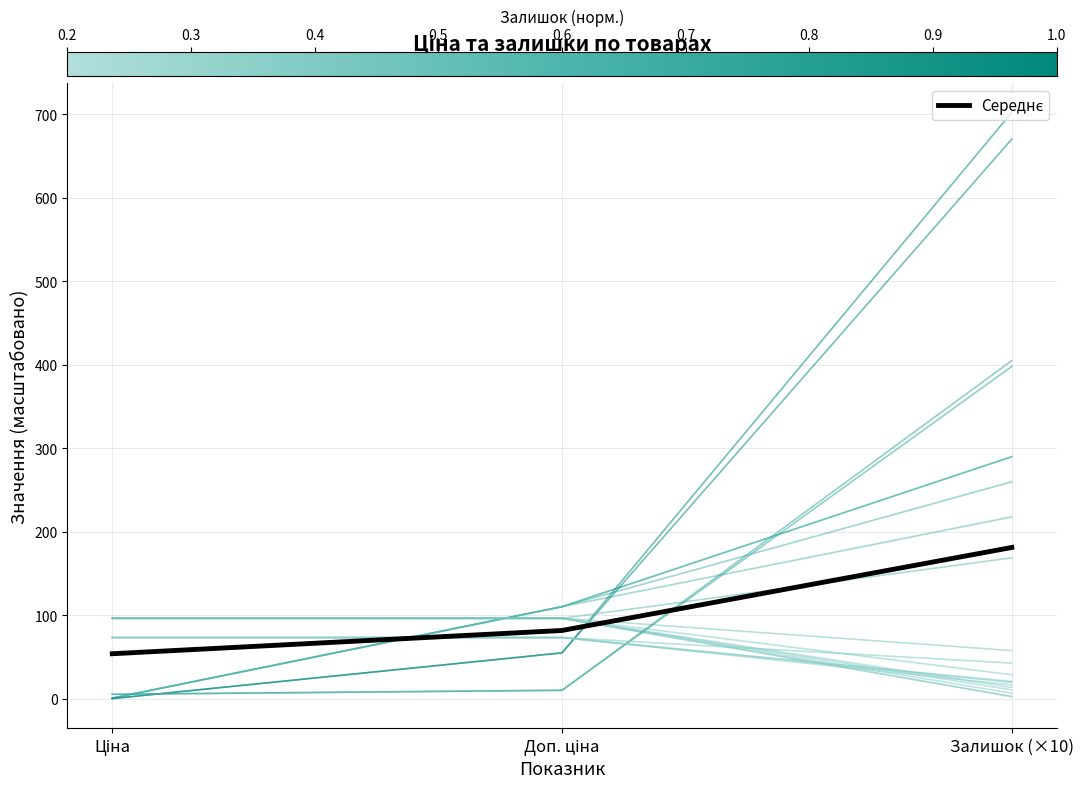

Rank the categories by value from highest to lowest.

Залишок (×10), Доп. ціна, Ціна